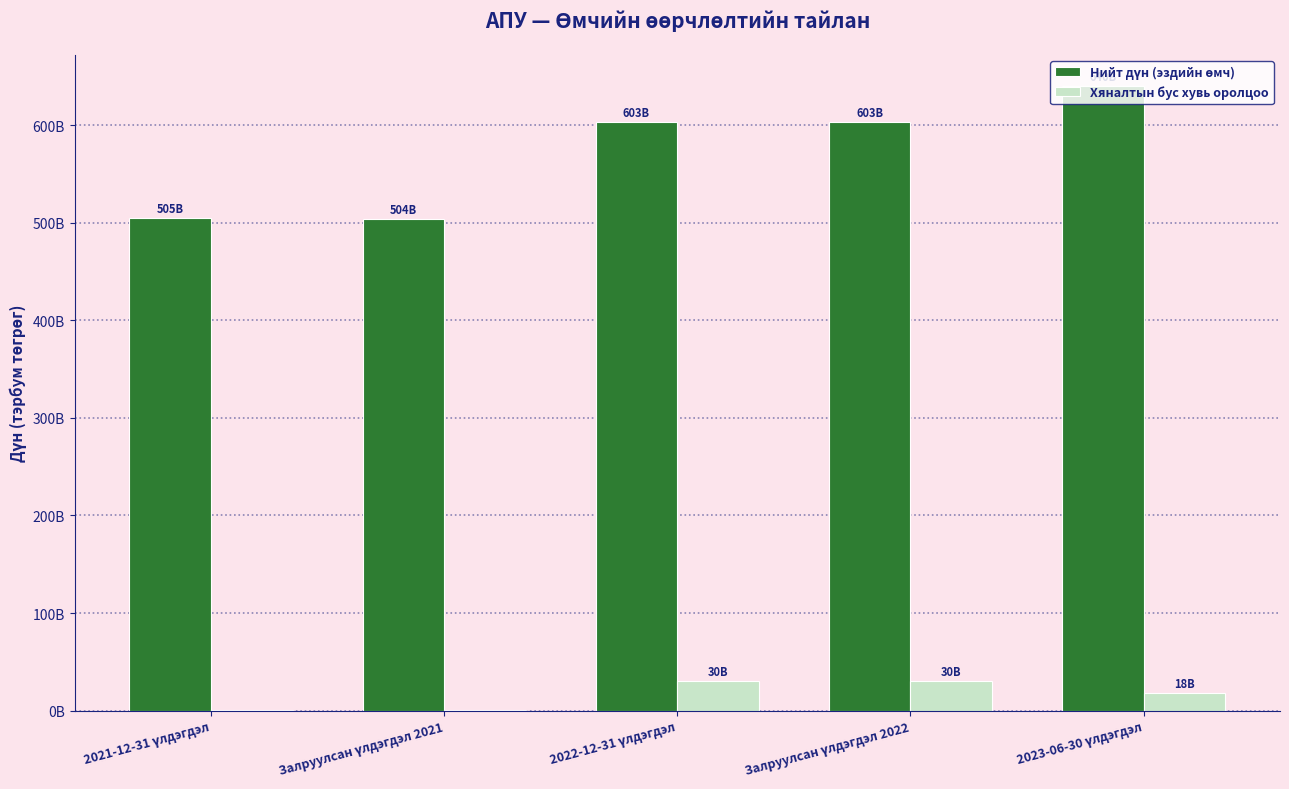

Are the bars grouped side by side (vs. stacked)?

Yes